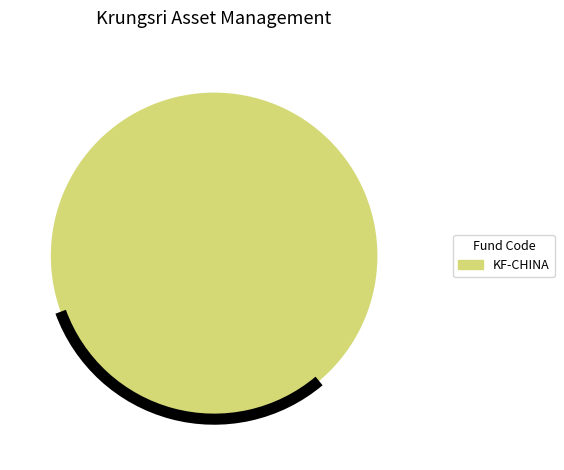

Is it true that KF-CHINA is 100% of the pie?

True